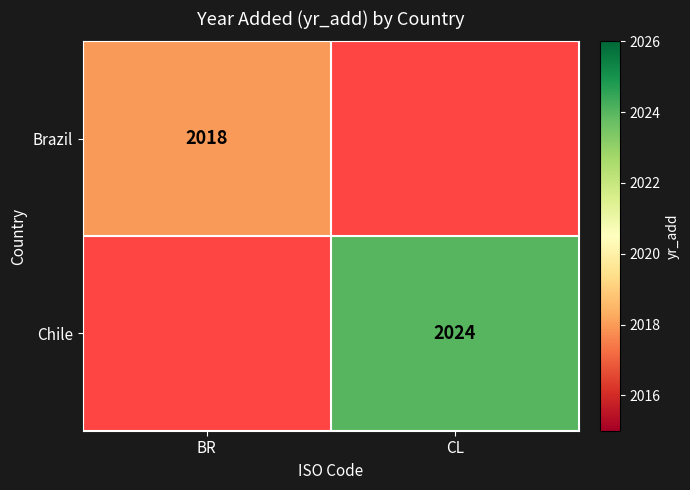

Which category has the highest value across all series?

CL